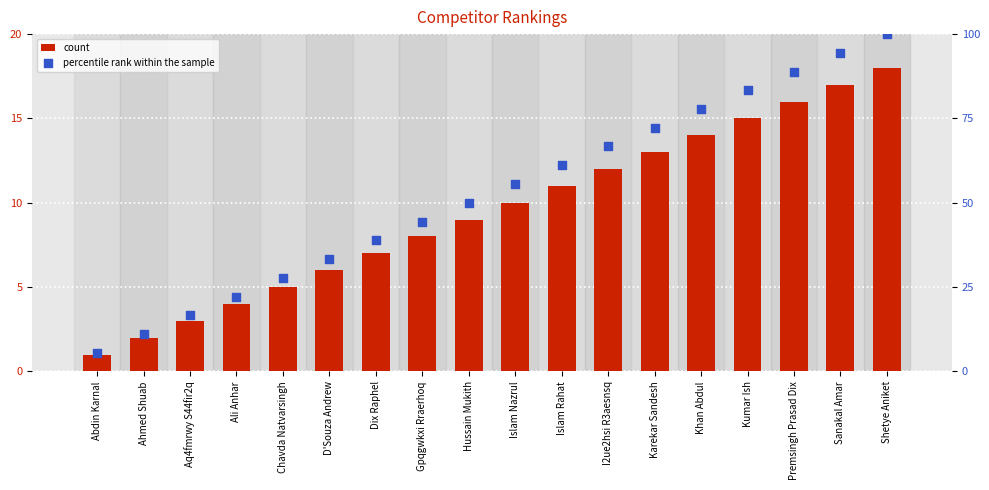

What are all the series names shown in the legend?

count, percentile rank within the sample